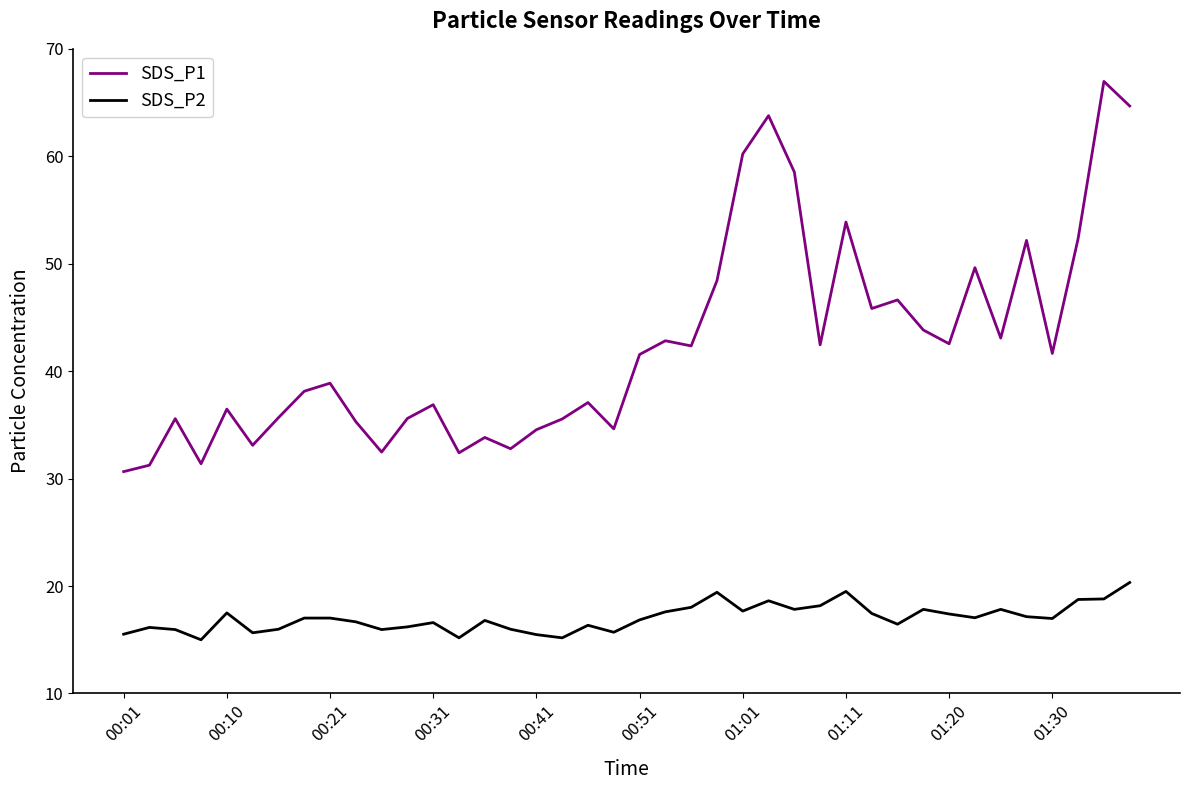

True or false: SDS_P1 and SDS_P2 intersect in this chart.

False